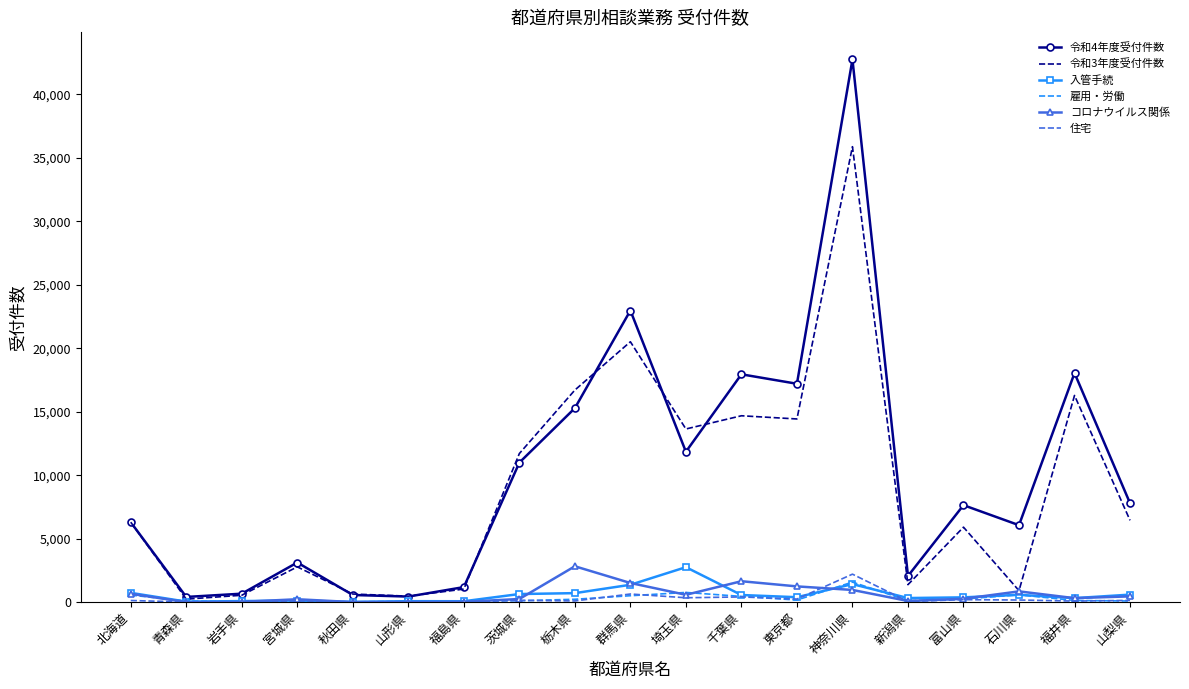

The 令和3年度受付件数 series shows 20514 at 群馬県. True or false?

True